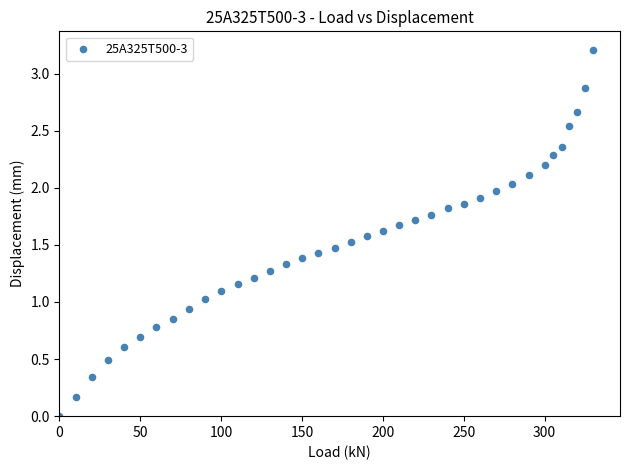

What is the range of X values (max minus min)?

330.1